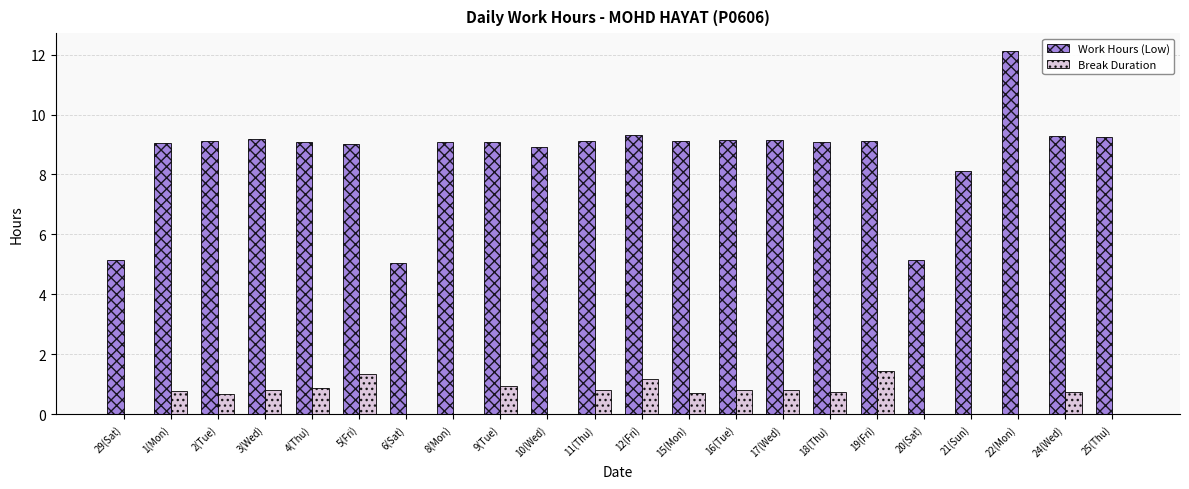

Are the bars grouped side by side (vs. stacked)?

Yes